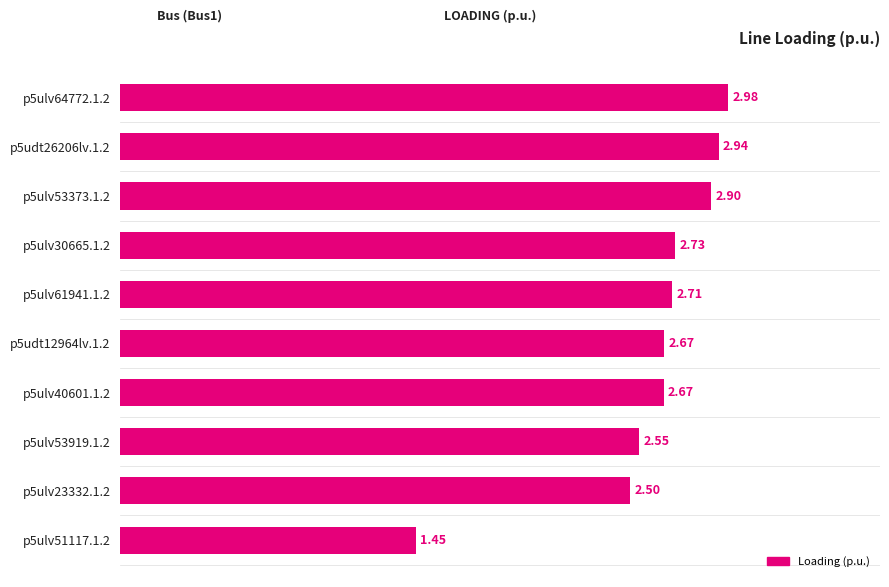

What is the ratio of the value at p5ulv30665.1.2 to the value at p5ulv64772.1.2?

0.9